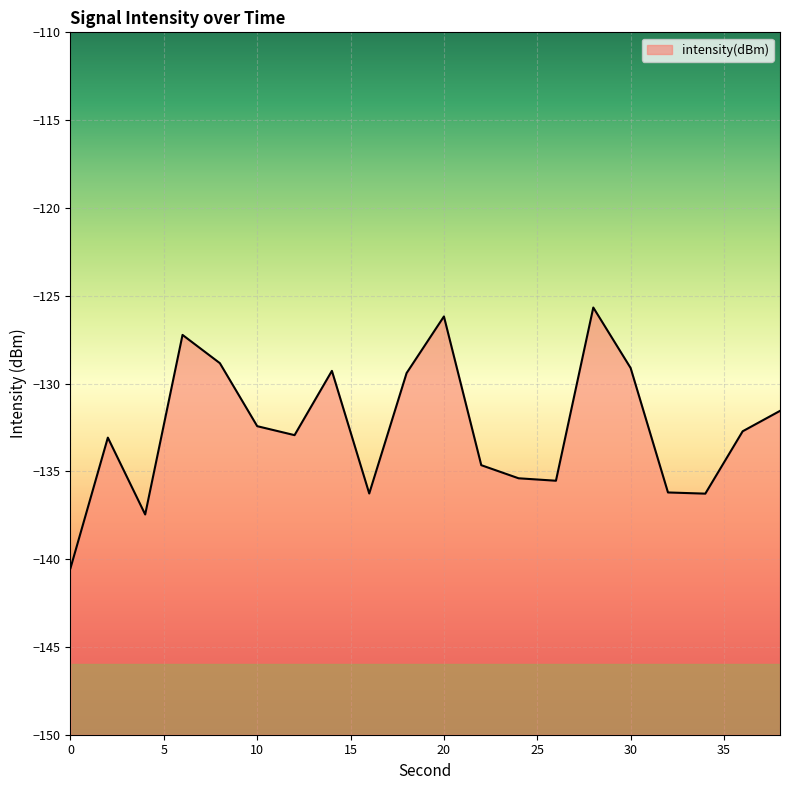

Reading left to right, extract all data points from this chart.

-140.5	-133.1	-137.5	-127.2	-128.8	-132.4	-132.9	-129.3	-136.3	-129.4	-126.2	-134.6	-135.4	-135.5	-125.7	-129.1	-136.2	-136.3	-132.7	-131.6